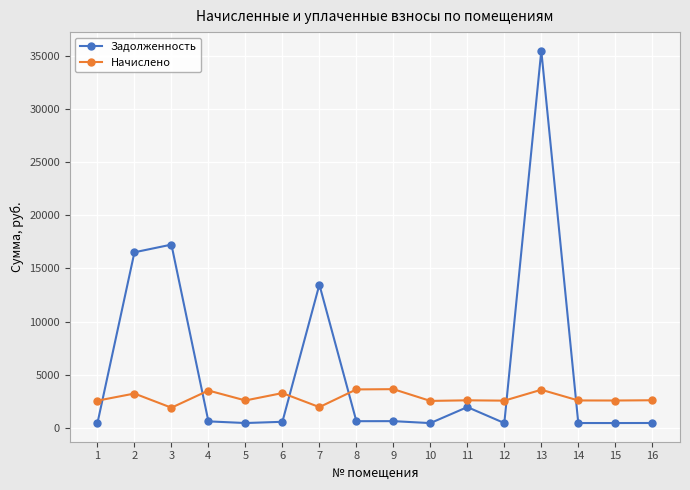

Is it true that Задолженность equals 422.7 at 1?

True